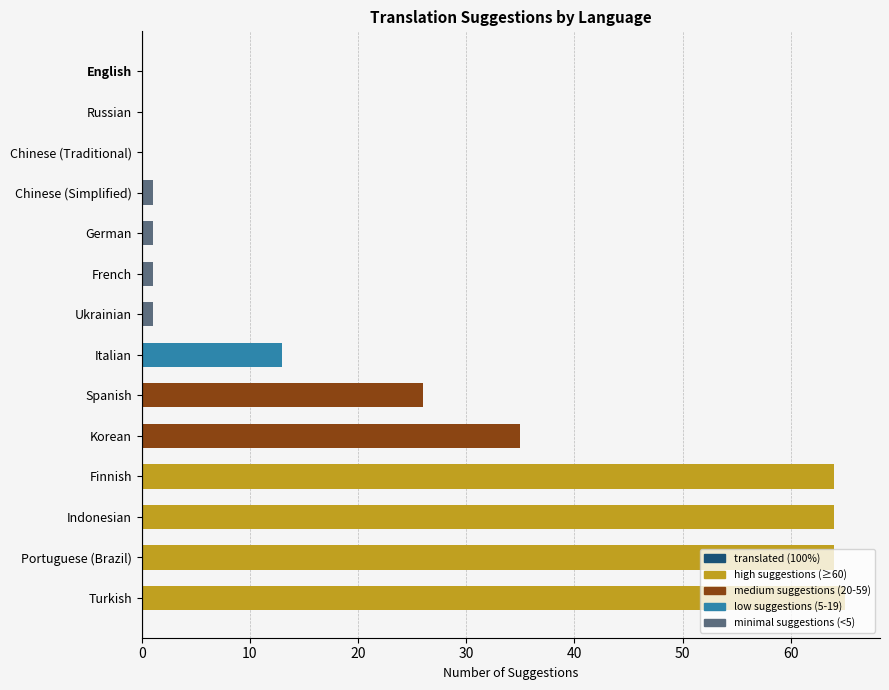

How many series are shown in this chart?

1